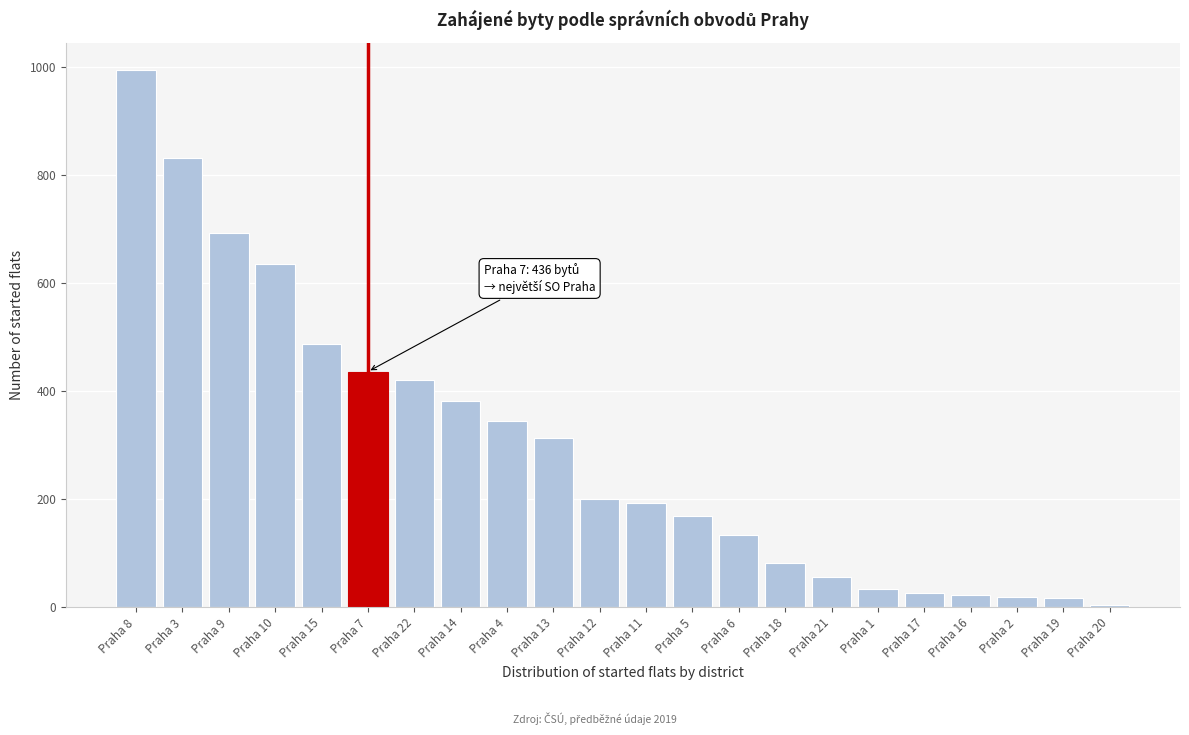

The value at Praha 8 is 995. True or false?

True